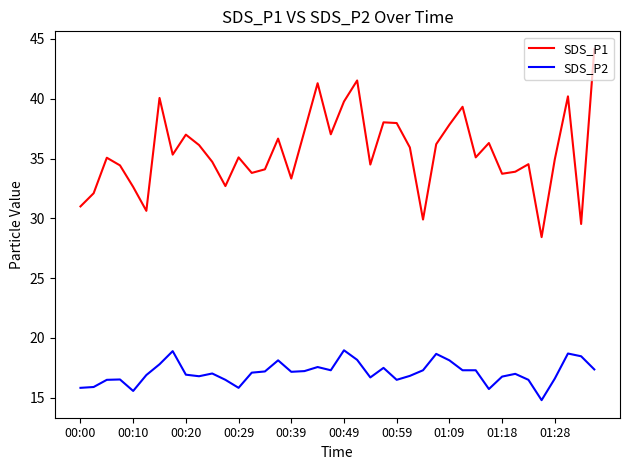

Which series has the largest total across all categories?

SDS_P1